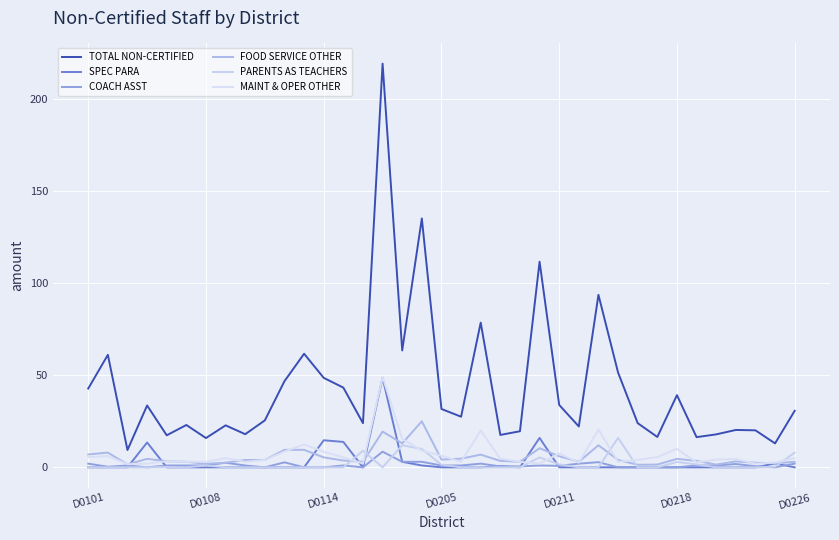

True or false: MAINT & OPER OTHER has more than 0 interior local peaks.

True